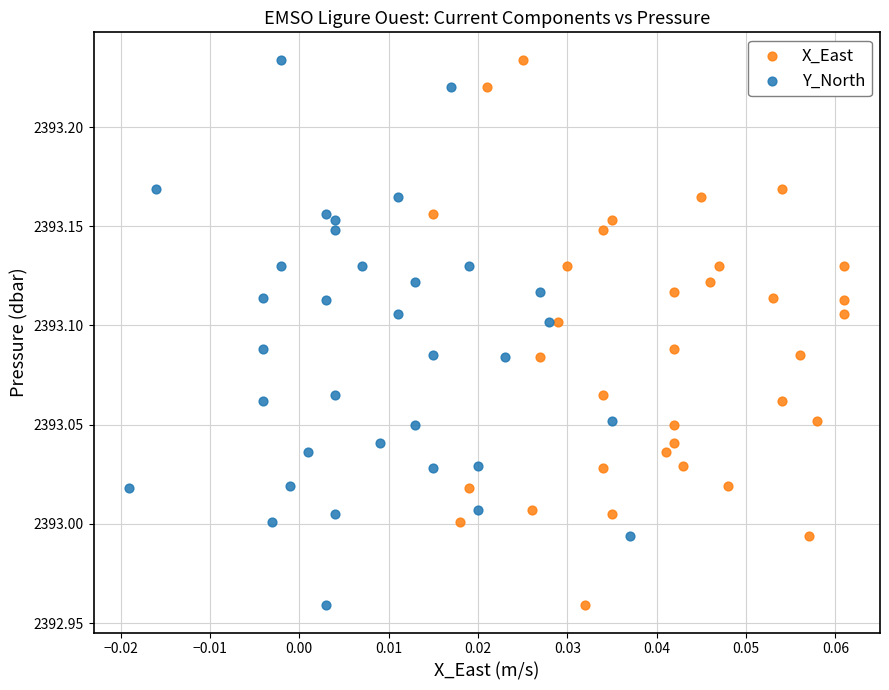

What are all the series names shown in the legend?

X_East, Y_North